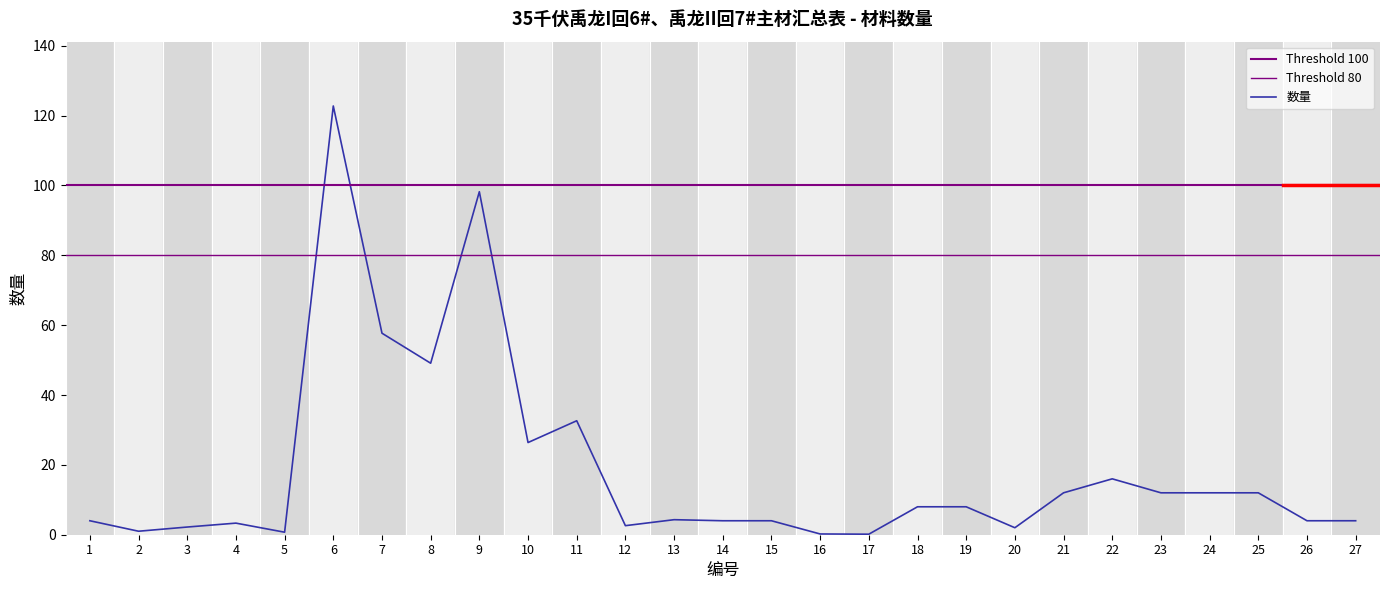

What is the value of the 5th point from the left?

0.7